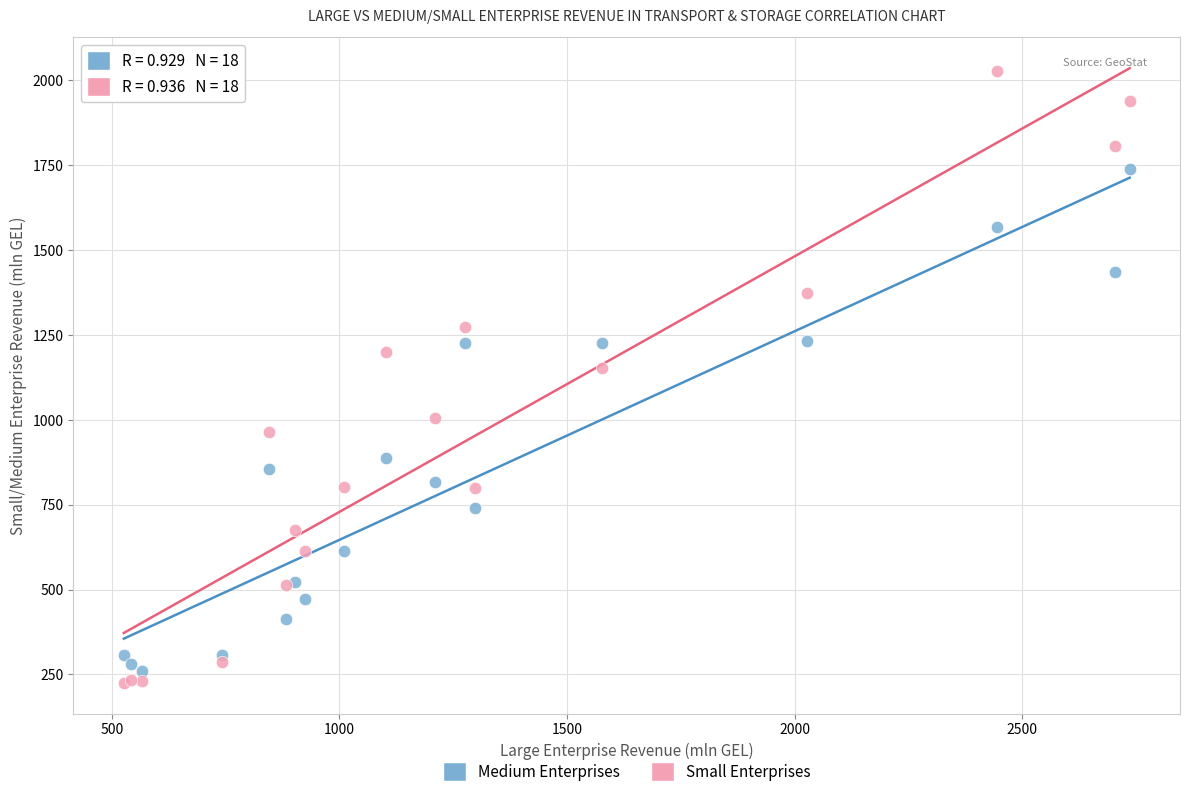

Which series reaches the minimum Y coordinate?

Small Enterprises